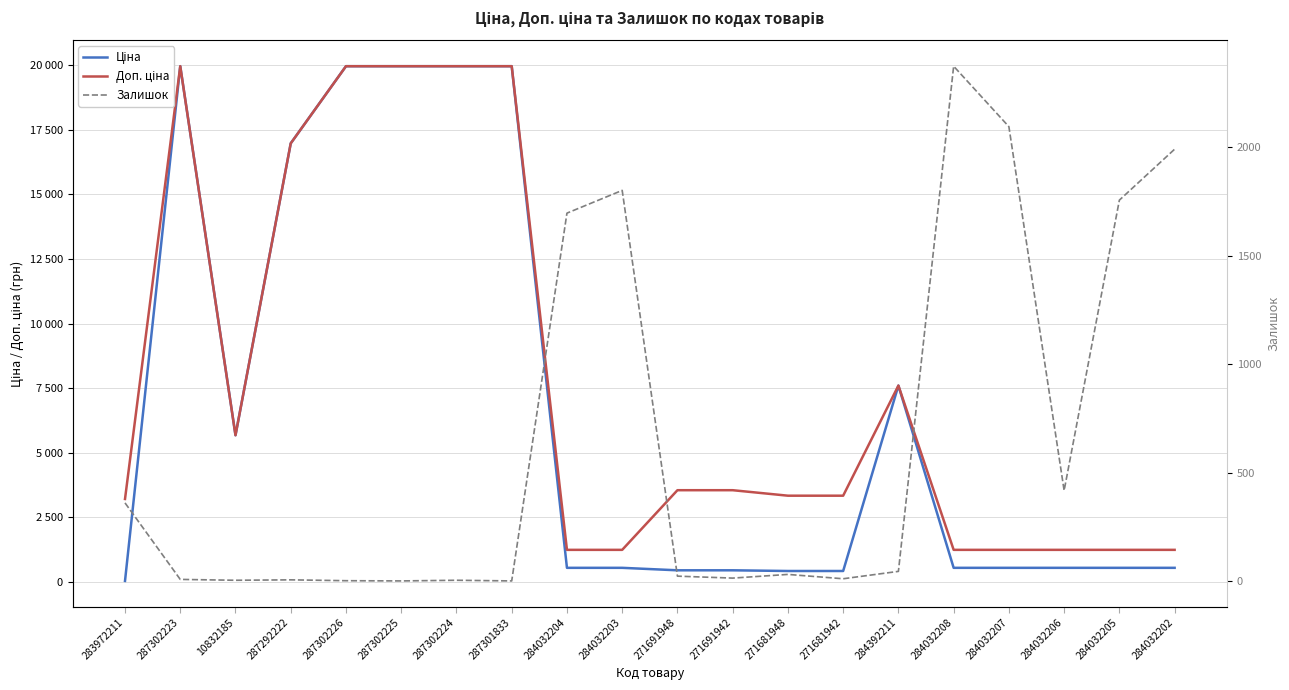

How many values in the Ціна series exceed 539?

8